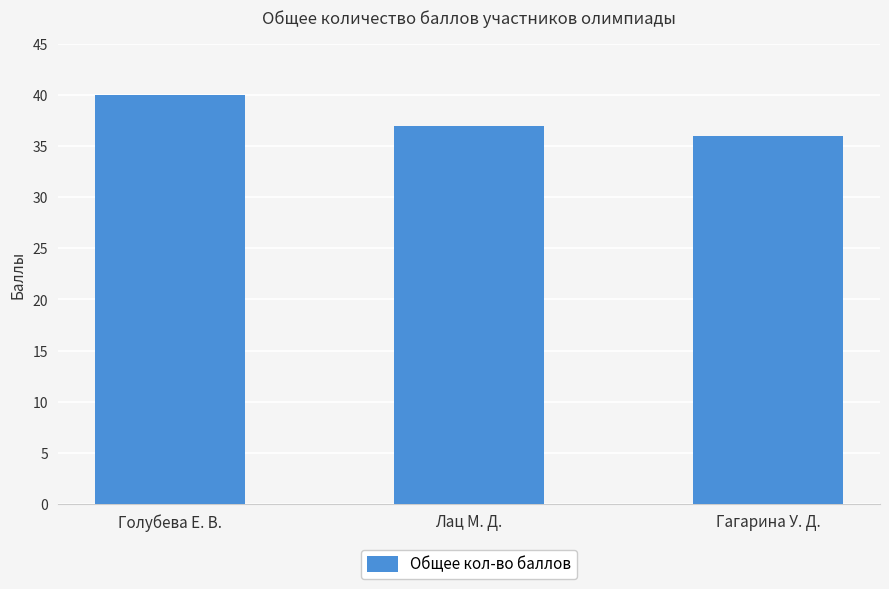

What is the average value?

38